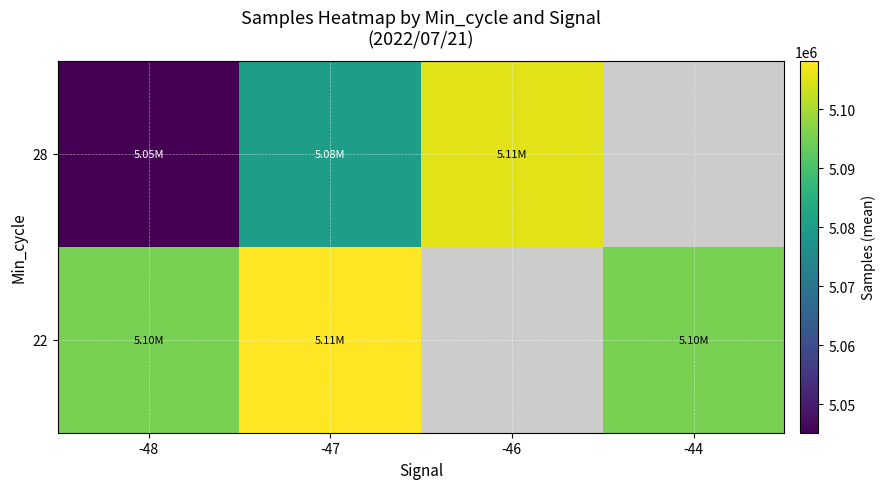

What is the difference between the maximum and minimum values in the 22 series?

12953.0